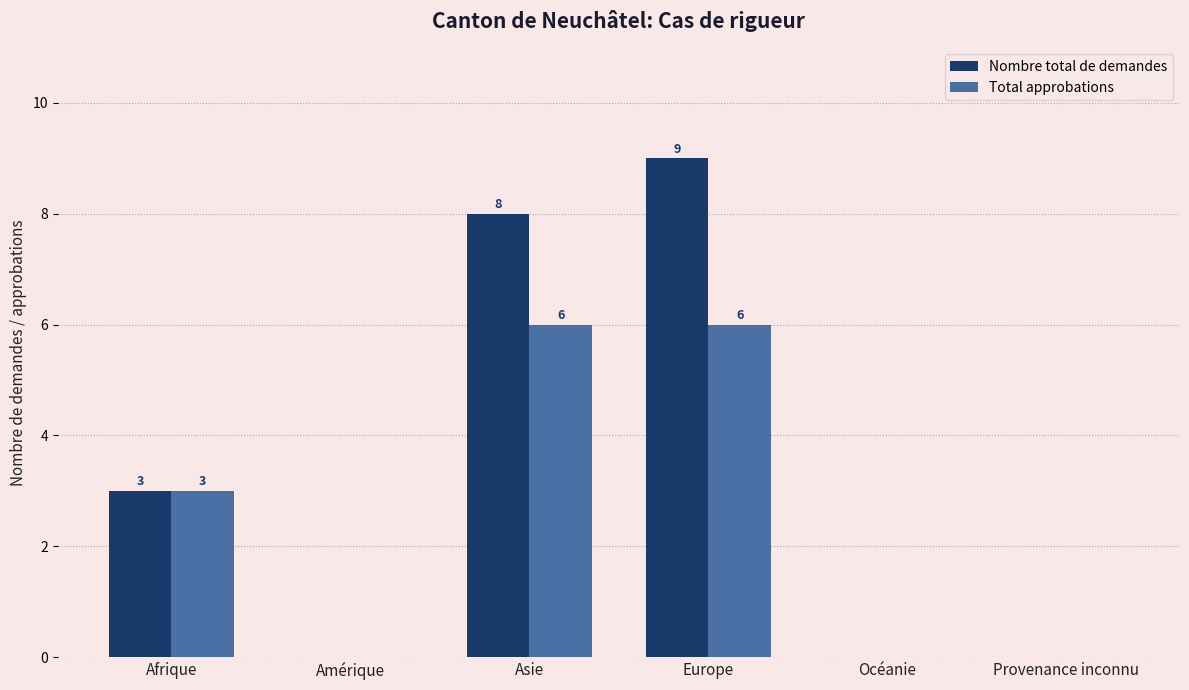

Between Afrique and Asie, which series saw the biggest shift?

Nombre total de demandes